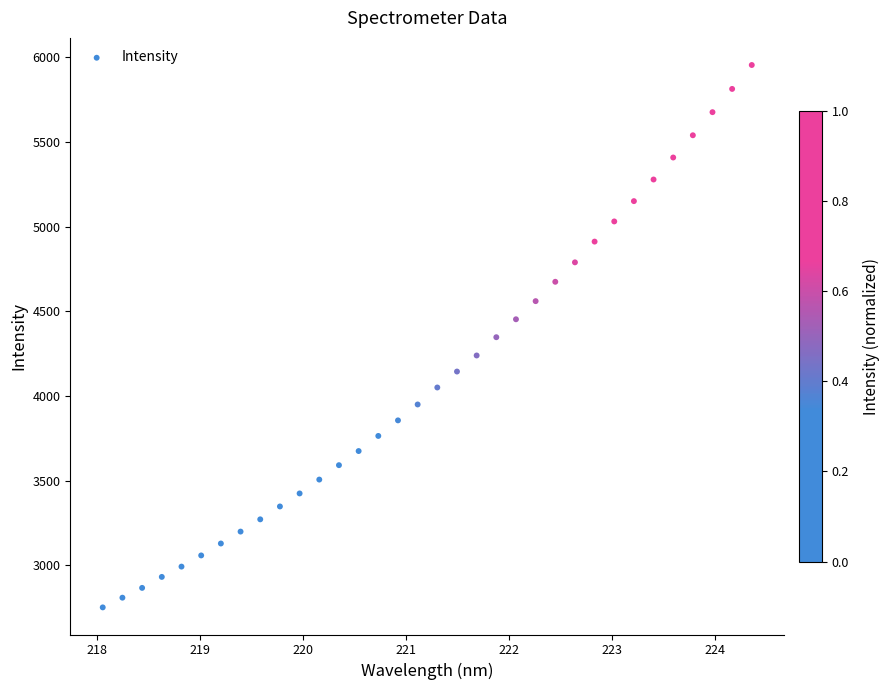

What is the range of X values (max minus min)?

6.3